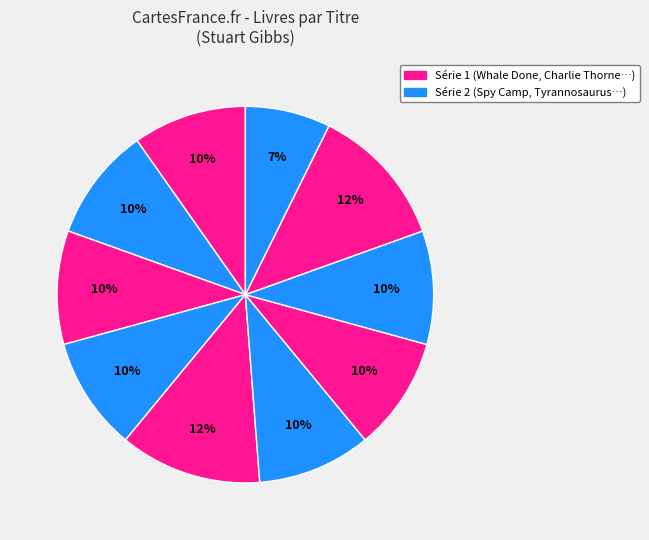

How many slices are in this pie chart?

10